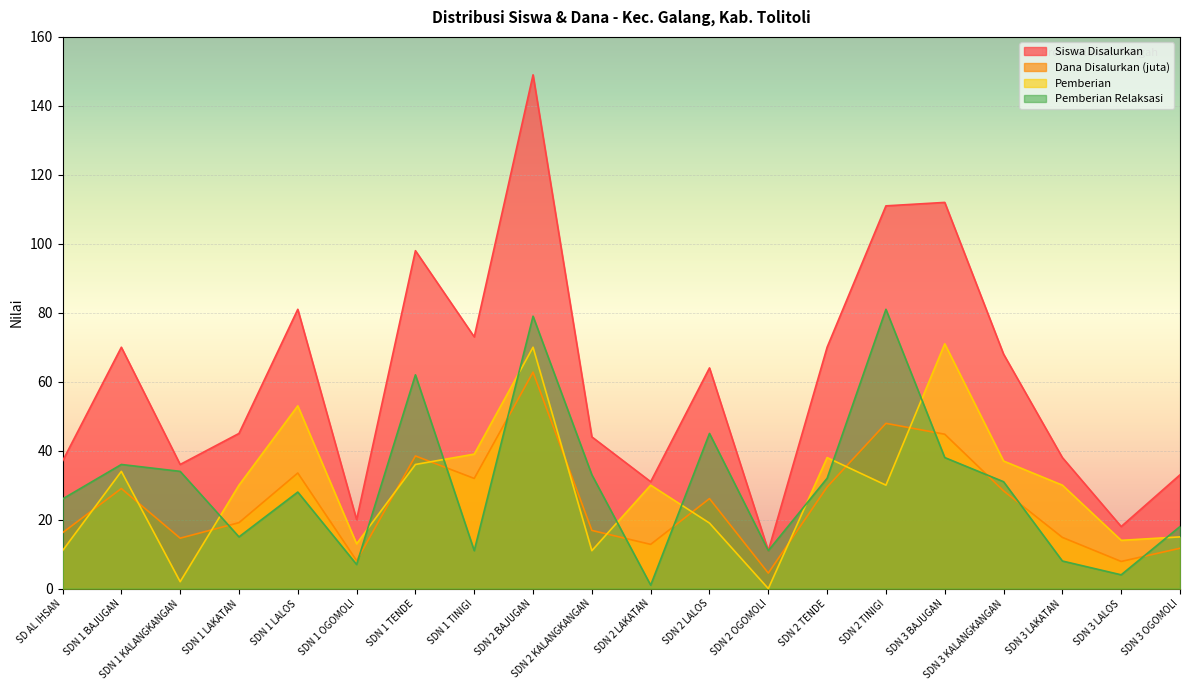

At which label does Dana Disalurkan (juta) first exceed 26?

SDN 1 BAJUGAN